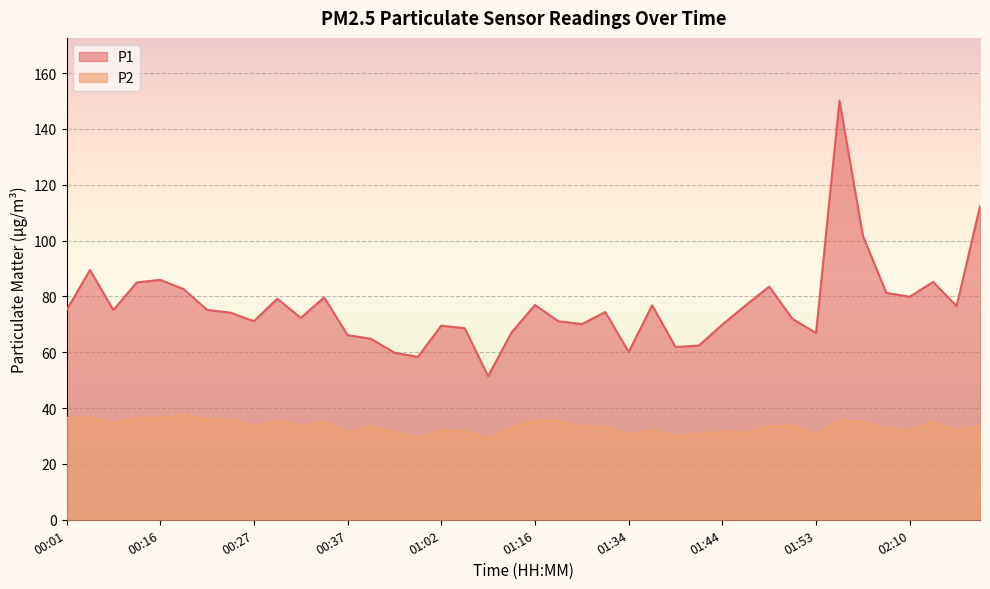

True or false: P2 and P1 intersect in this chart.

False